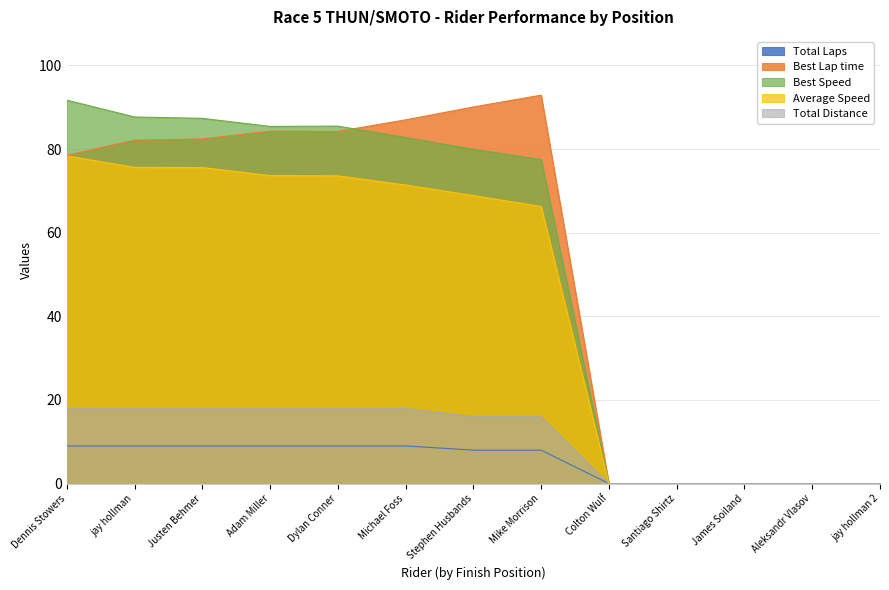

Where is Best Speed nearest to the value 45?

Mike Morrison